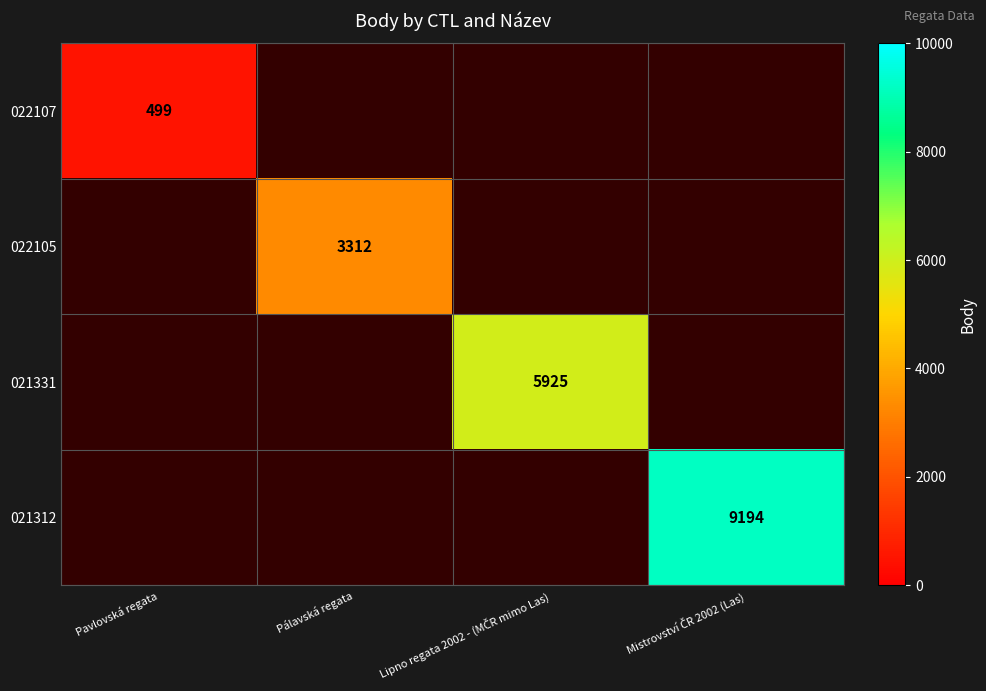

The 022107 series shows 499 at Pavlovská regata. True or false?

True